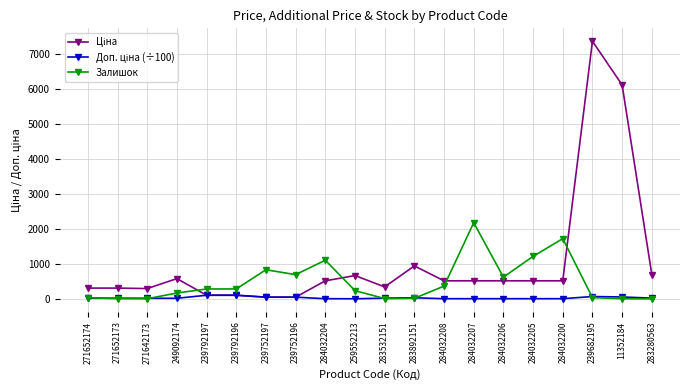

At how many categories does at least one series exceed 1929?

3